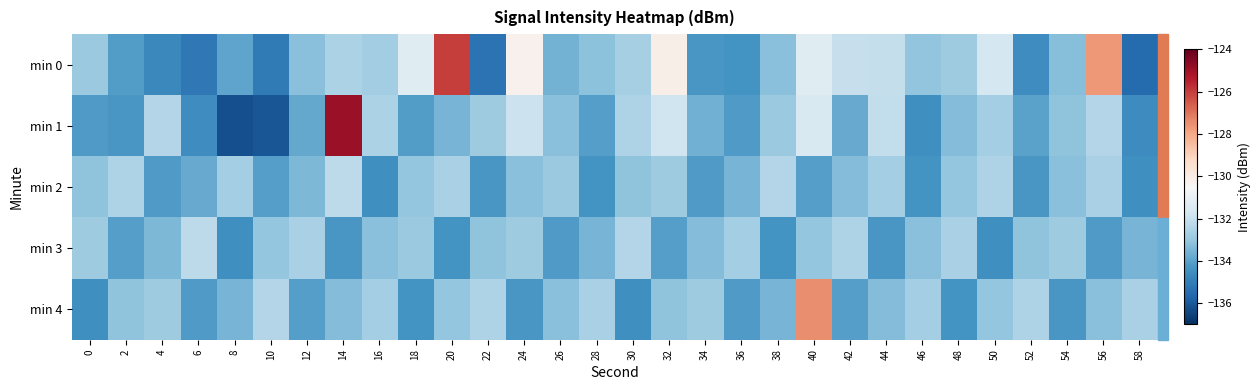

At which category does the chart reach its minimum across all series?

8